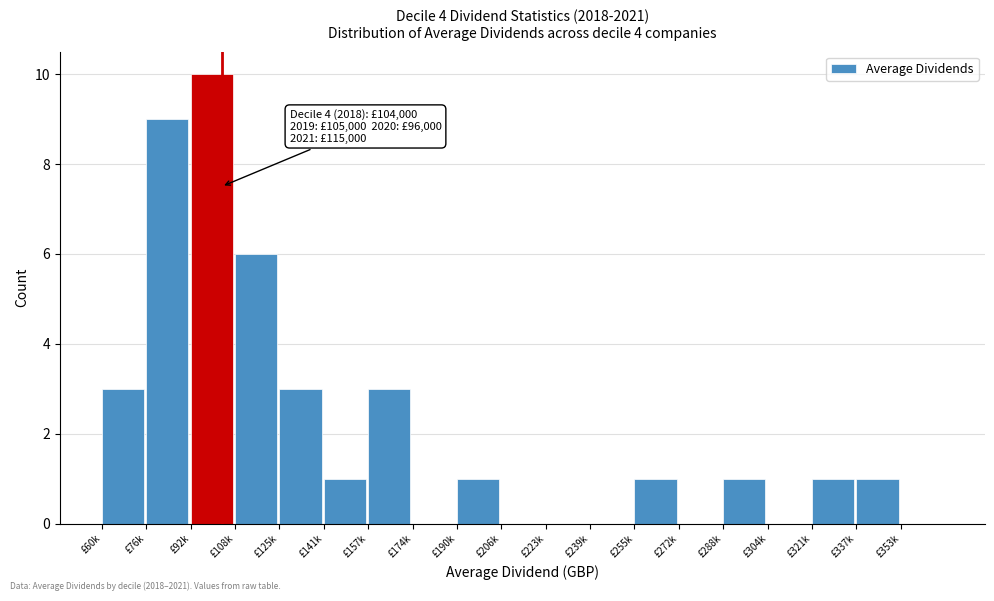

Reading right to left, transcribe all the data shown in this chart.

£353k=0	£337k=1	£321k=1	£304k=0	£288k=1	£272k=0	£255k=1	£239k=0	£223k=0	£206k=0	£190k=1	£174k=0	£157k=3	£141k=1	£125k=3	£108k=6	£92k=10	£76k=9	£60k=3